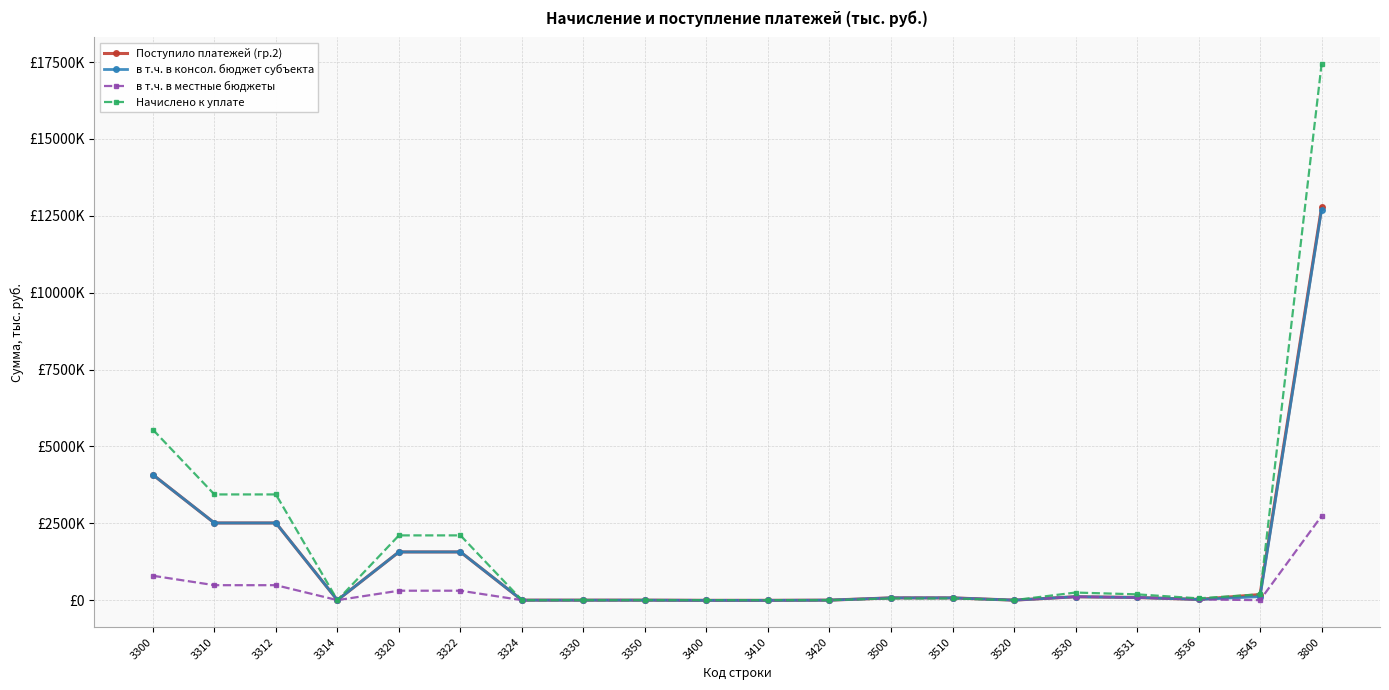

Where is Начислено к уплате nearest to the value 8714181?

3300